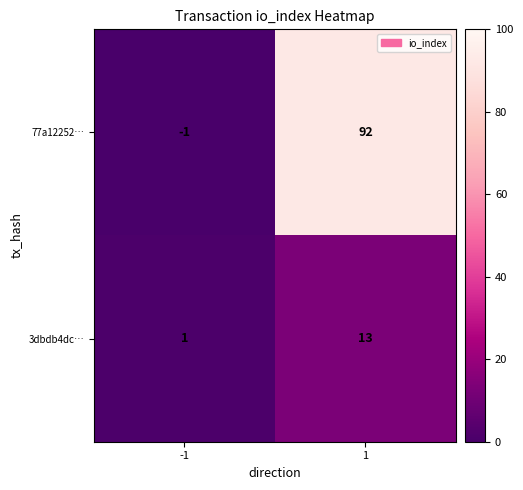

Which series changed the most between -1 and 1?

77a12252…